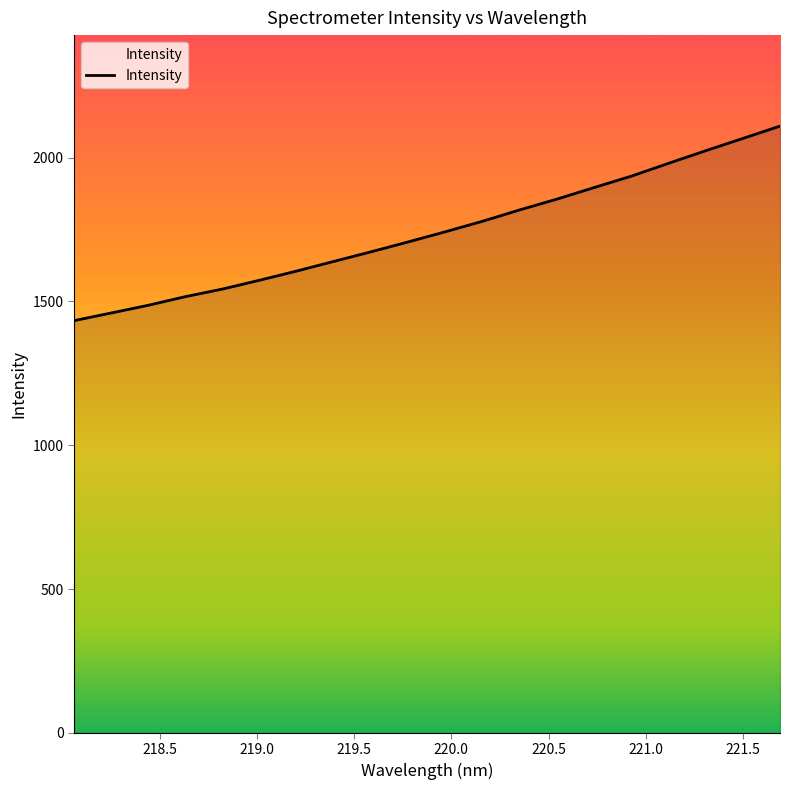

What is the difference between the maximum and minimum values?

676.6